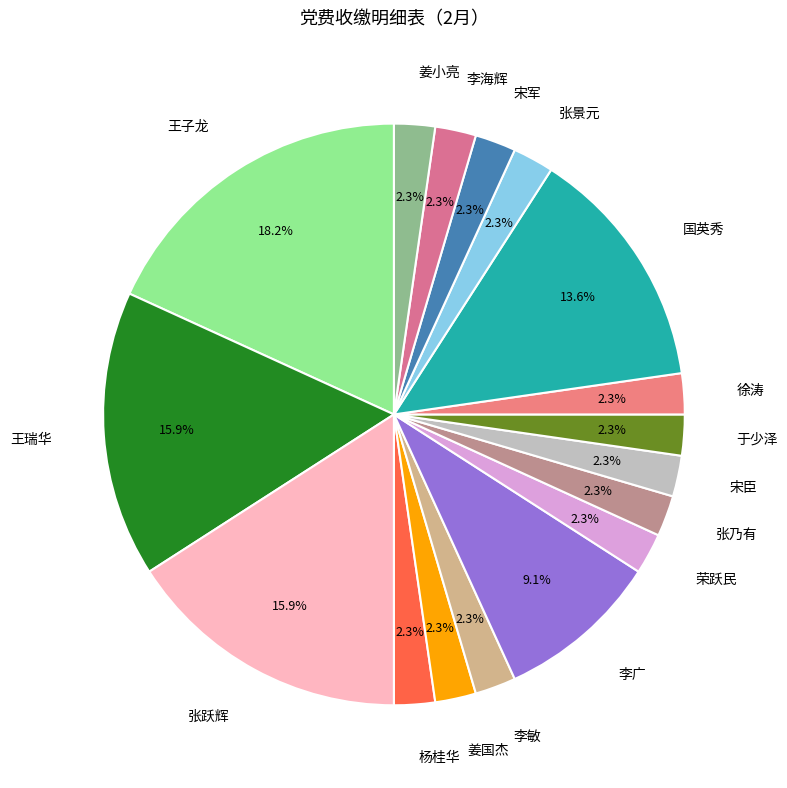

To the nearest percent, what percentage of the pie is 张乃有?

2%